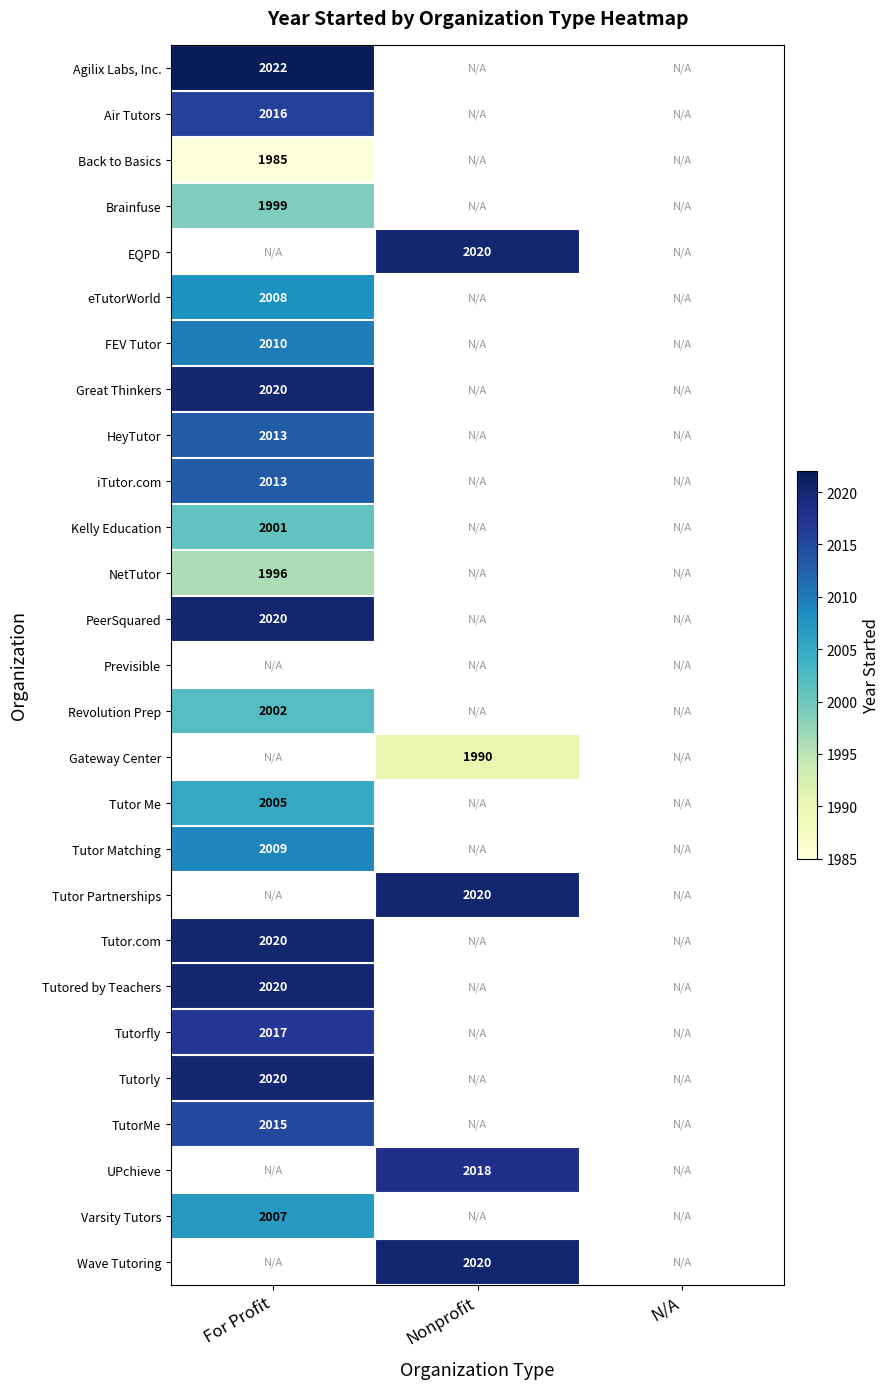

How many distinct data groups are displayed?

27